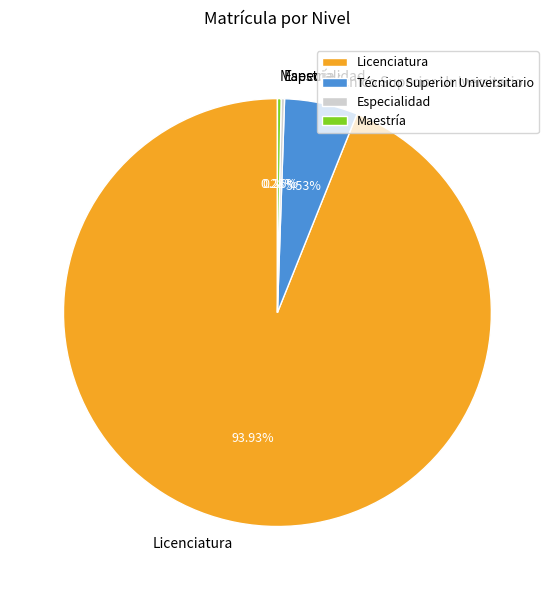

Which slice is the largest?

Licenciatura